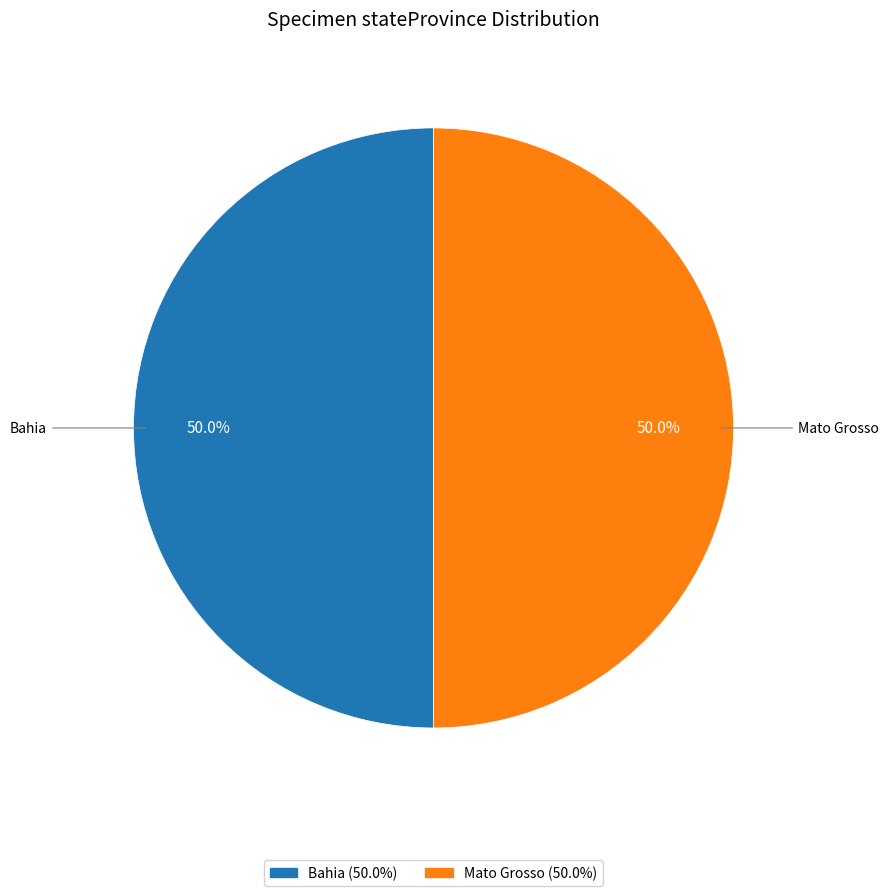

How many segments does this pie chart have?

2